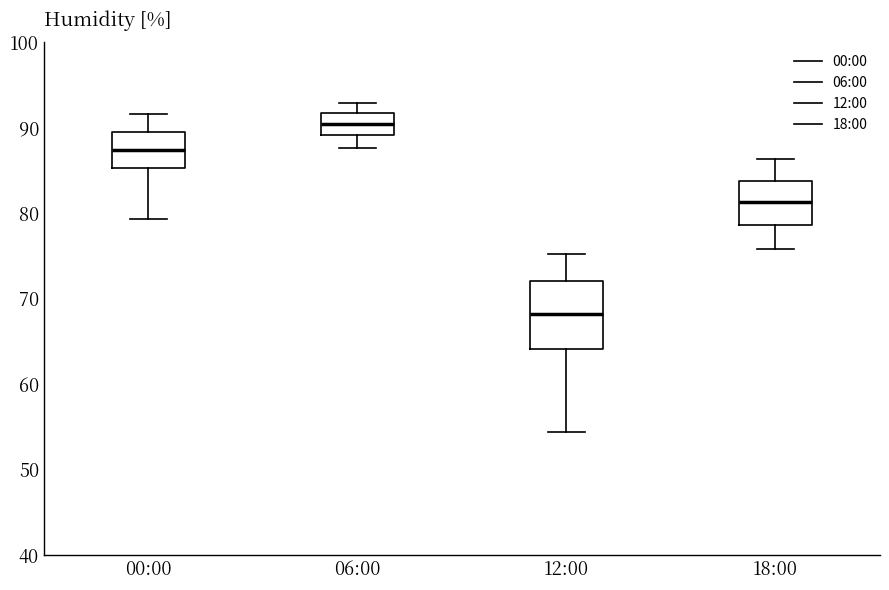

Reading left to right, transcribe this box plot: for each box, give where its median line is, the range the box spans, and where its two whiskers end, as read against the y-axis. The values are not printed on the chart, so give them approximately, as read against the axis.

00:00: median 87, box 85 to 90, whiskers 79 to 92
06:00: median 90, box 89 to 92, whiskers 88 to 93
12:00: median 68, box 64 to 72, whiskers 54 to 75
18:00: median 81, box 79 to 84, whiskers 76 to 86